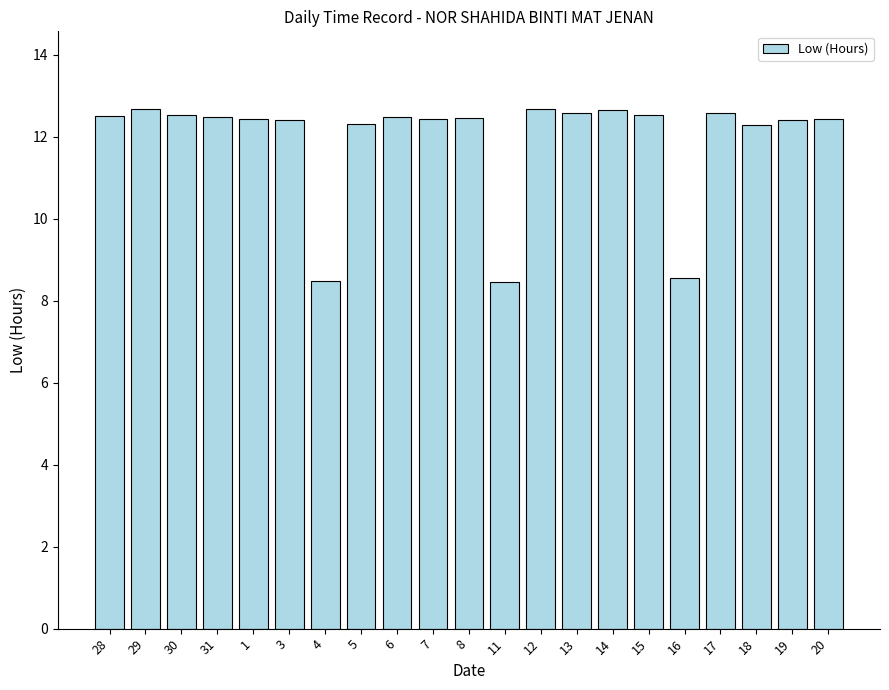

Does the chart contain any negative values?

No